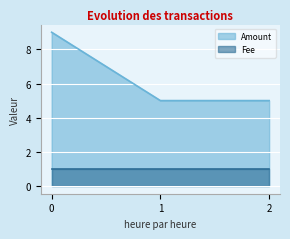

Does the chart display data point markers on the line(s)?

No